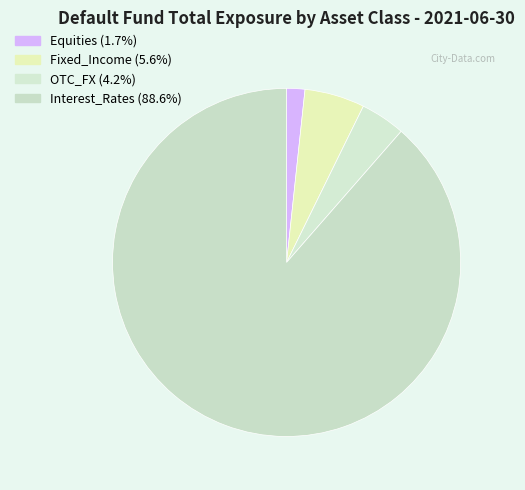

To the nearest percent, what is the difference between the largest and smallest slice percentages?

87%